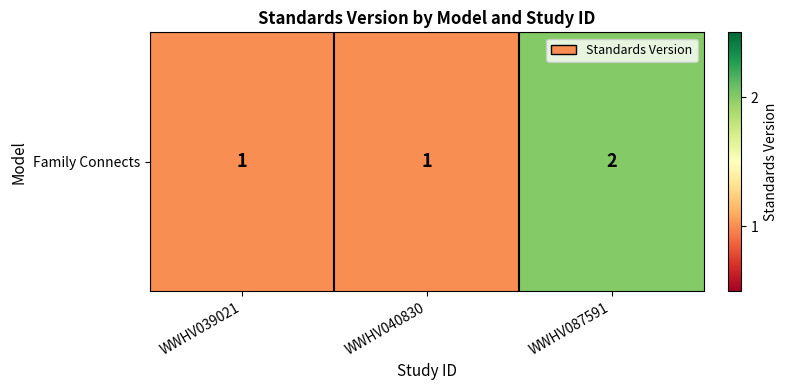

Is it true that the value at WWHV039021 is 1?

False